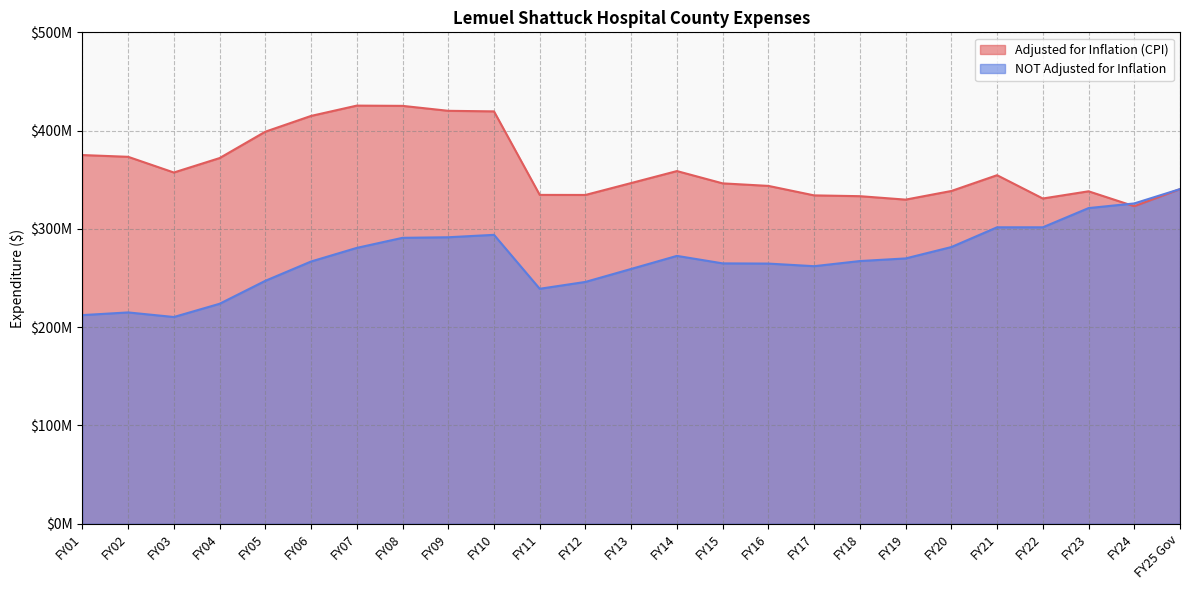

How many categories are shown in the chart?

25